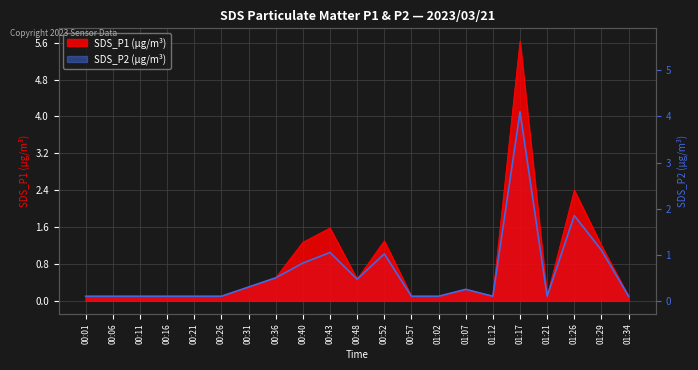

Rank the categories by SDS_P1 value from lowest to highest.

00:01, 00:06, 00:11, 00:16, 00:21, 00:26, 00:57, 01:02, 01:12, 01:21, 01:34, 01:07, 00:31, 00:48, 00:36, 01:29, 00:40, 00:52, 00:43, 01:26, 01:17